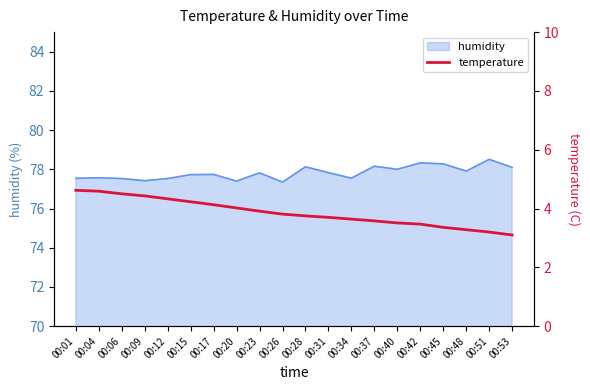

What is the difference between the maximum and minimum values?

1.5